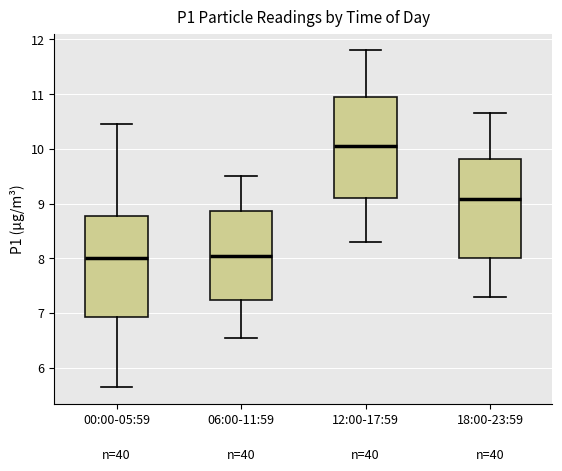

Reading left to right, read every box against the y-axis: the position of its median line, the range the box covers, and the ends of its whiskers. The values are not printed on the chart, so give them approximately, as read against the axis.

00:00-05:59: median 8.0, box 6.9 to 8.8, whiskers 5.7 to 10.5
06:00-11:59: median 8.1, box 7.2 to 8.9, whiskers 6.6 to 9.5
12:00-17:59: median 10.1, box 9.1 to 11.0, whiskers 8.3 to 11.8
18:00-23:59: median 9.1, box 8.0 to 9.8, whiskers 7.3 to 10.7